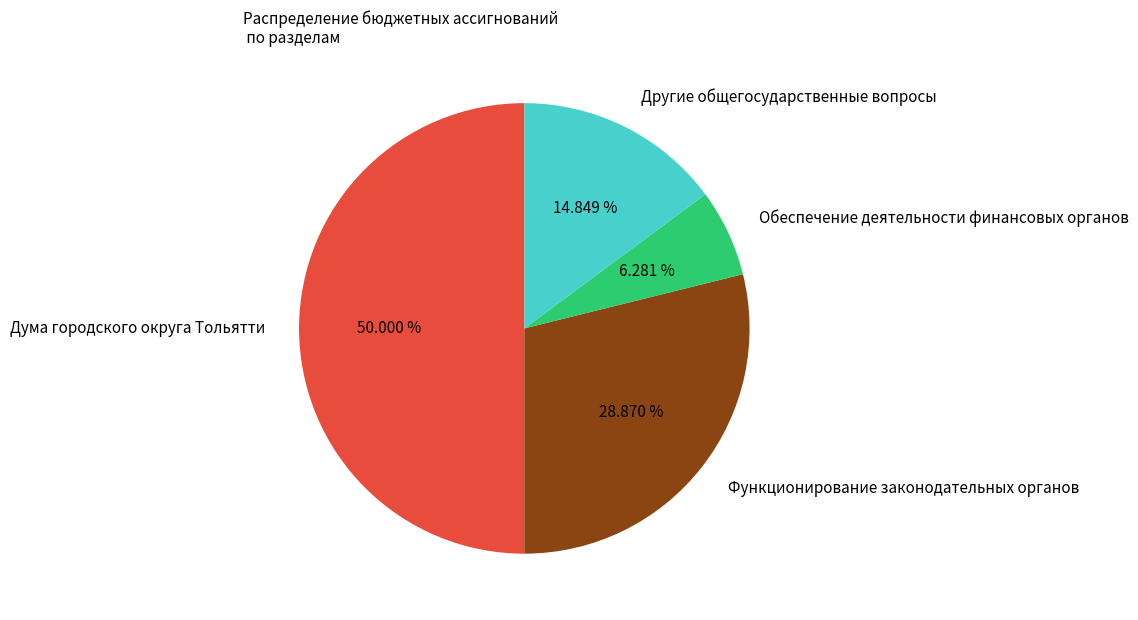

How many segments does this pie chart have?

4